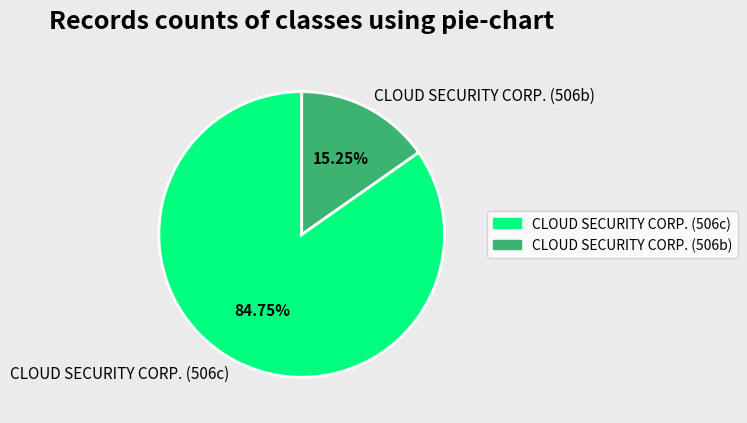

Approximately how many times larger is the value at CLOUD SECURITY CORP. (506c) compared to CLOUD SECURITY CORP. (506b)?

5.6